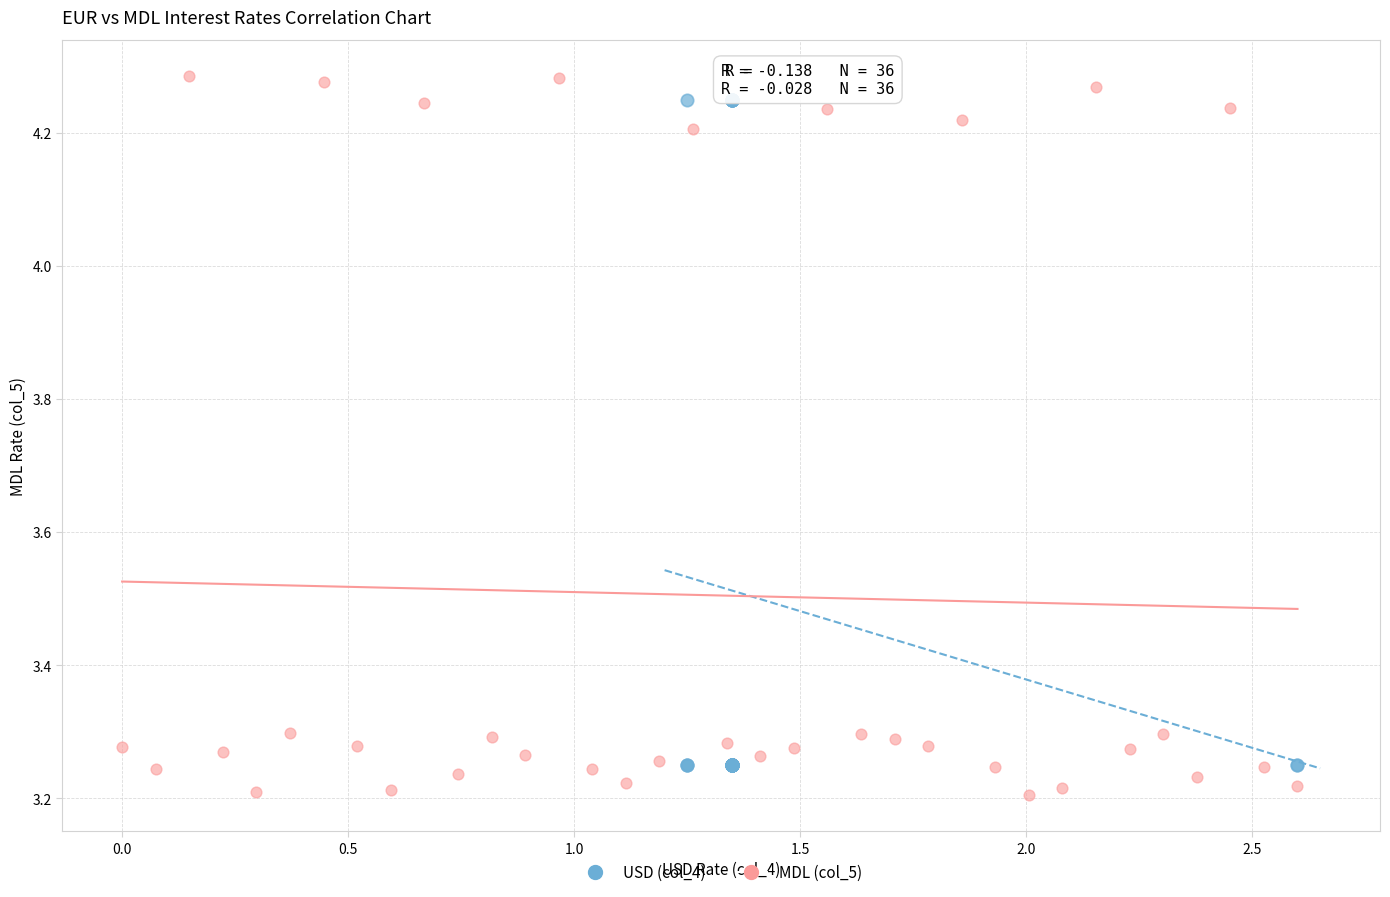

What are all the series names shown in the legend?

USD (col_4), MDL (col_5)